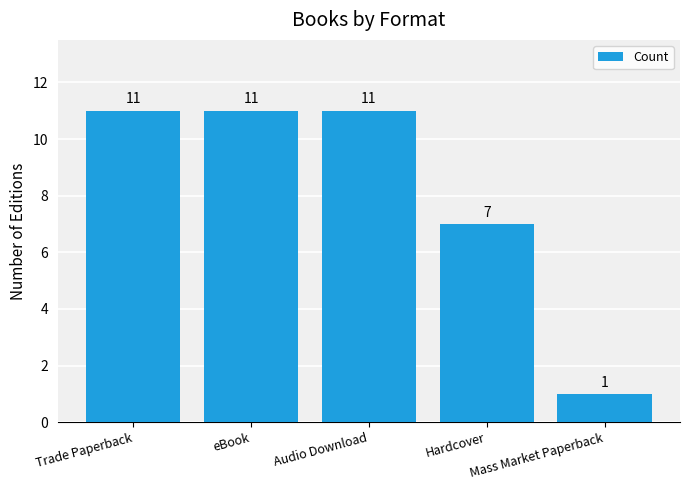

Does the chart contain any negative values?

No